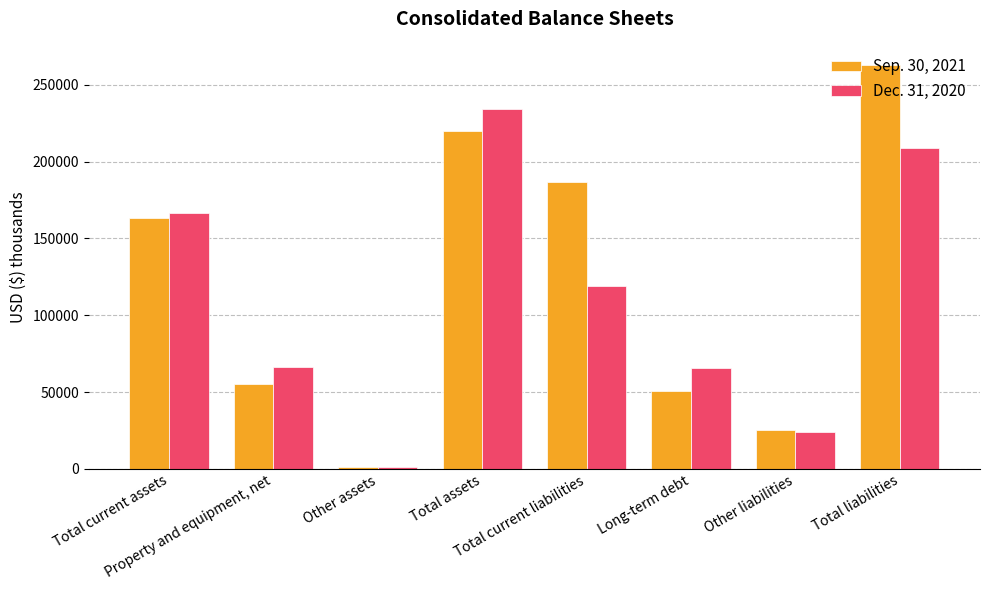

What is the average value of the Sep. 30, 2021 series?

120762